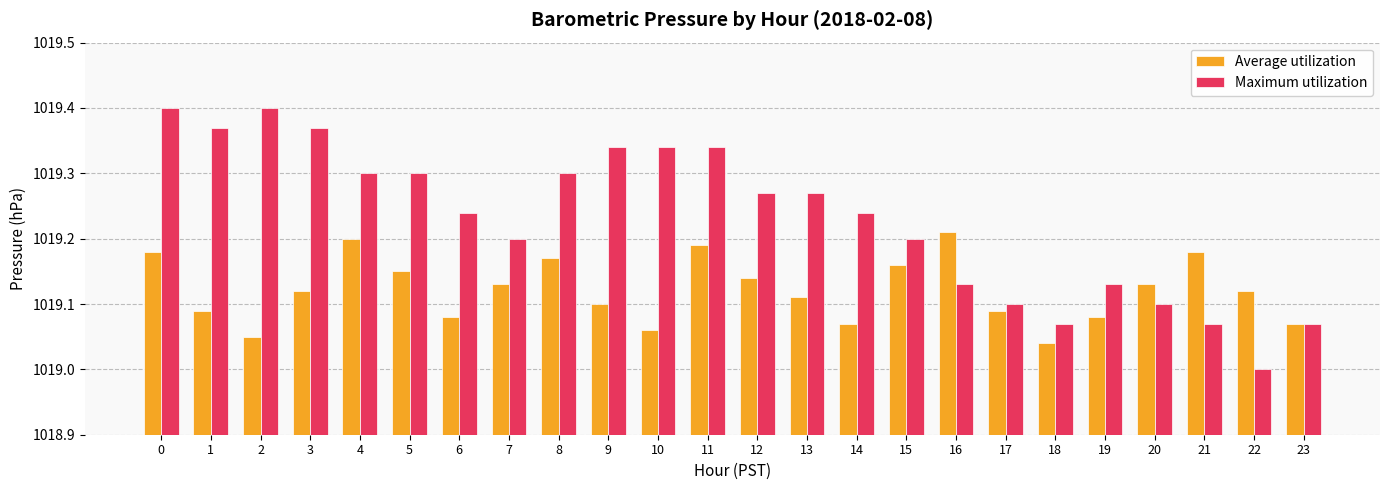

How many data points does each series have?

24